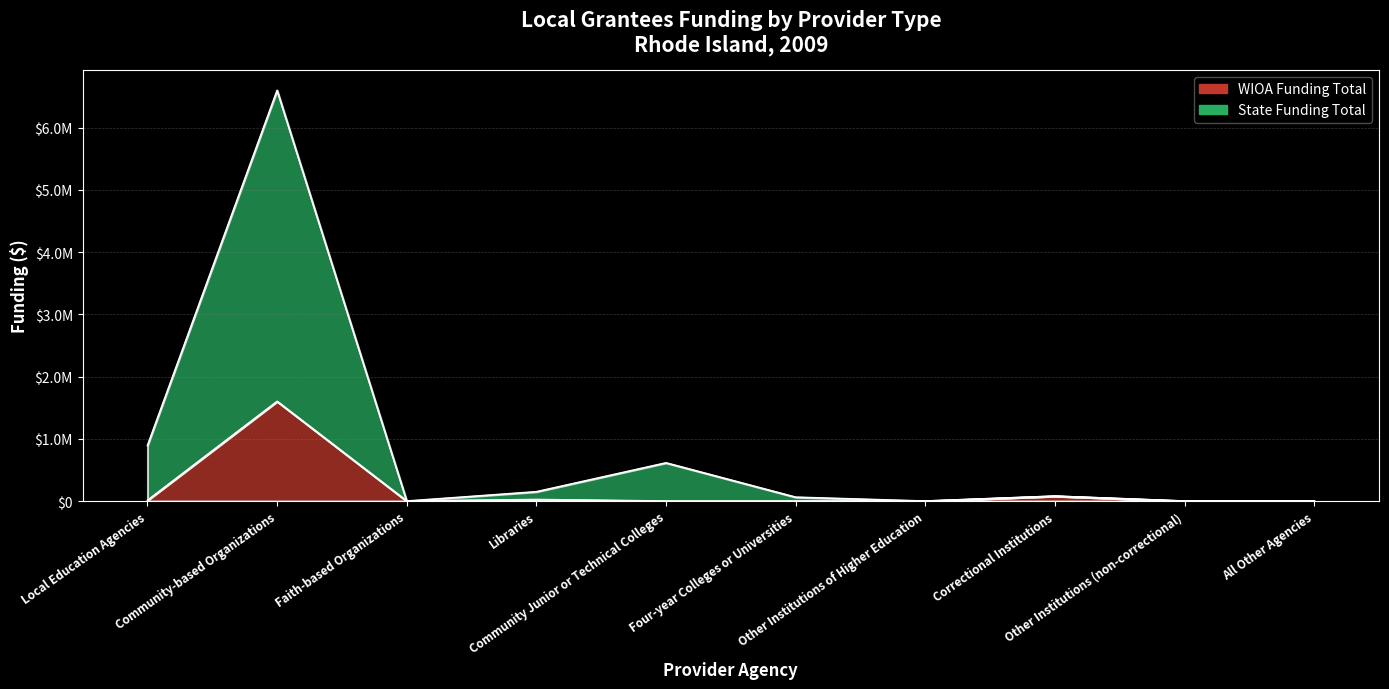

What is the sum of the State Funding Total values at Four-year Colleges or Universities and Other Institutions (non-correctional)?

62281.2